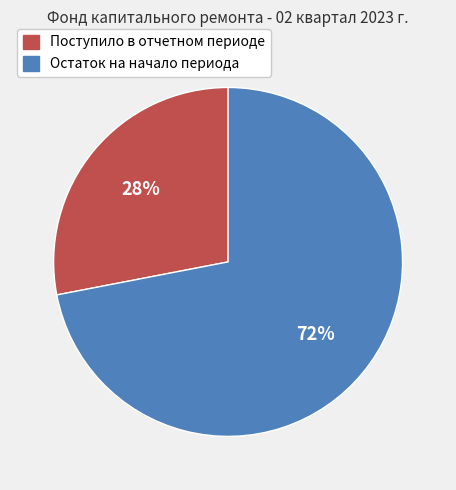

Count the number of slices in the pie.

2